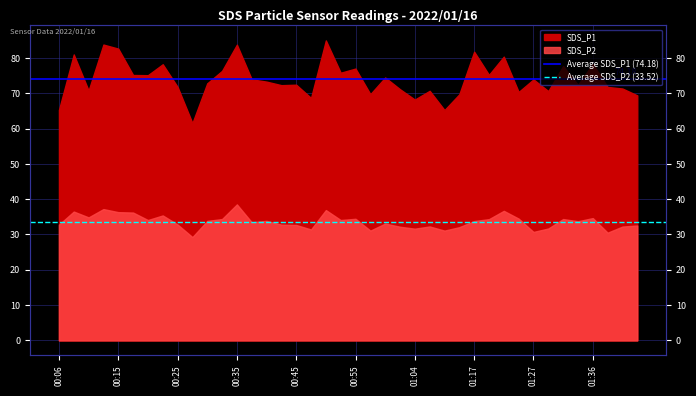

Rank the series by their average value, from lowest to highest.

Average SDS_P2 (33.52), Average SDS_P1 (74.18)